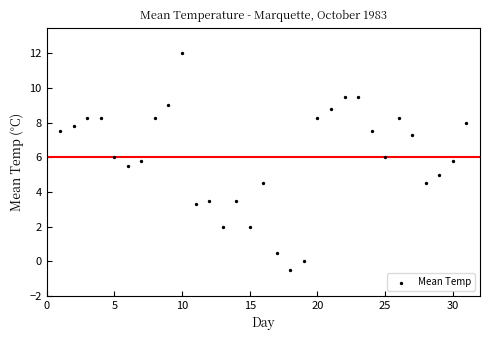

What is the range of X values (max minus min)?

30.0